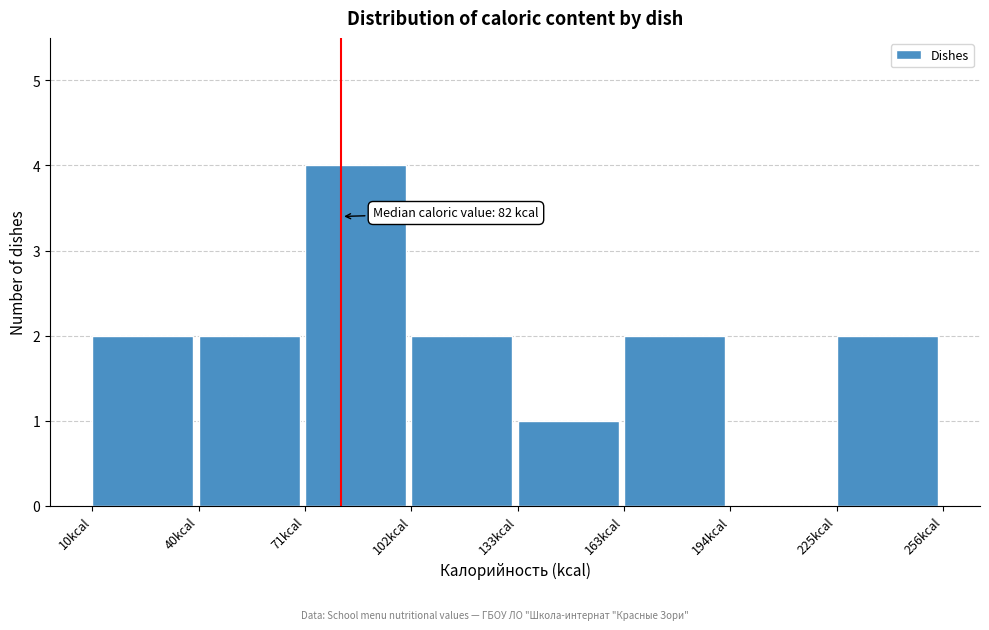

Which range on the x-axis has the tallest bar?

70 to 100